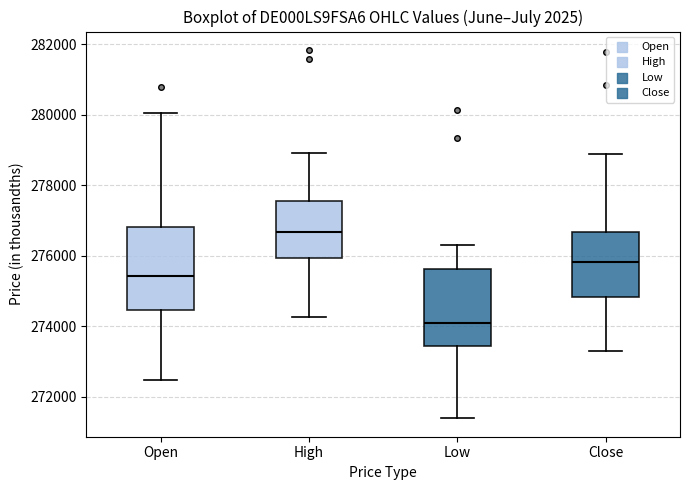

Reading left to right, read every box against the y-axis: the position of its median line, the range the box covers, and the ends of its whiskers. The values are not printed on the chart, so give them approximately, as read against the axis.

Open: median 275400, box 274400 to 276800, whiskers 272400 to 280000
High: median 276600, box 276000 to 277600, whiskers 274200 to 279000
Low: median 274000, box 273400 to 275600, whiskers 271400 to 276200
Close: median 275800, box 274800 to 276600, whiskers 273200 to 278800